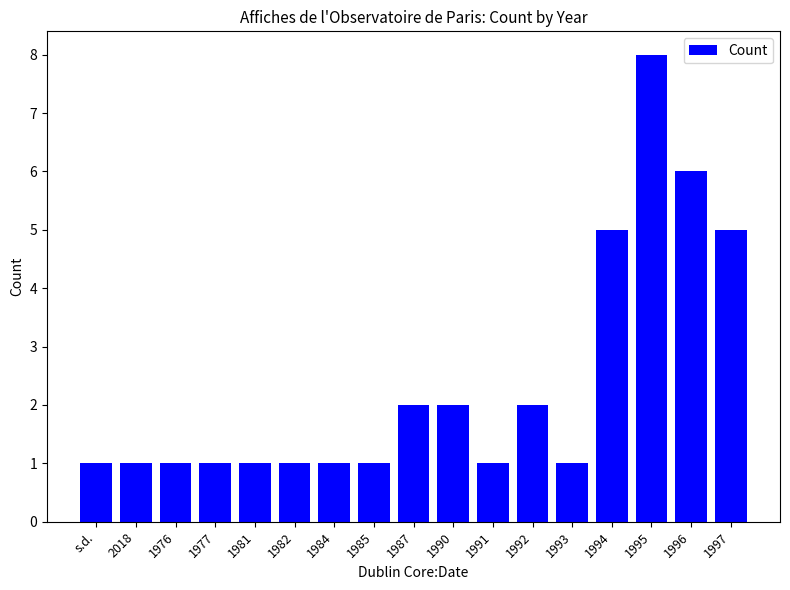

How many categories are shown in the chart?

17